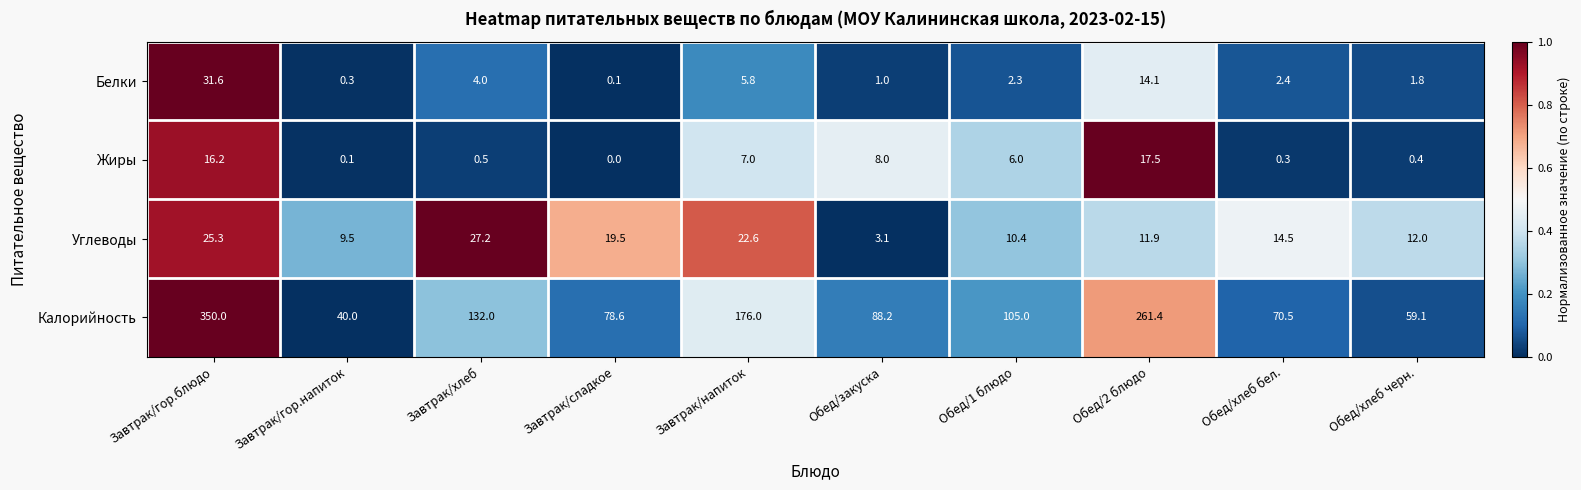

Between Завтрак/гор.блюдо and Завтрак/гор.напиток, which series saw the biggest shift?

Калорийность